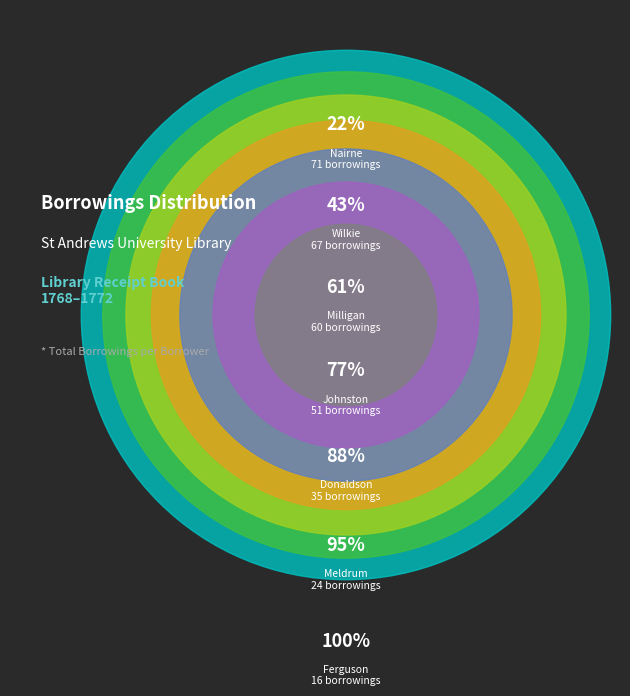

Does Donaldson (42758) account for over 50% of the chart?

No